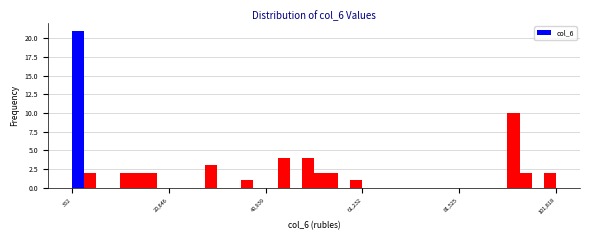

Around what value on the x-axis is the tallest bar? Give the approximate position of its centre, as read against the axis.

0